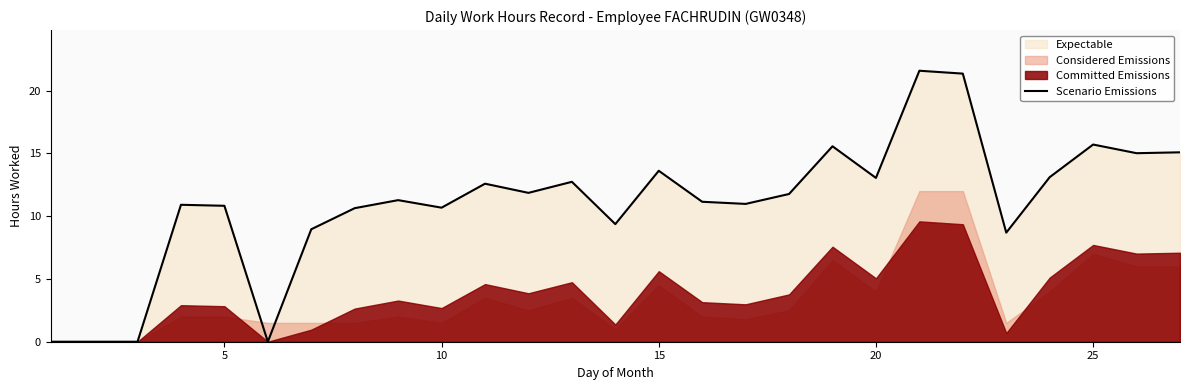

What is the highest value of the Scenario Emissions series?

21.6